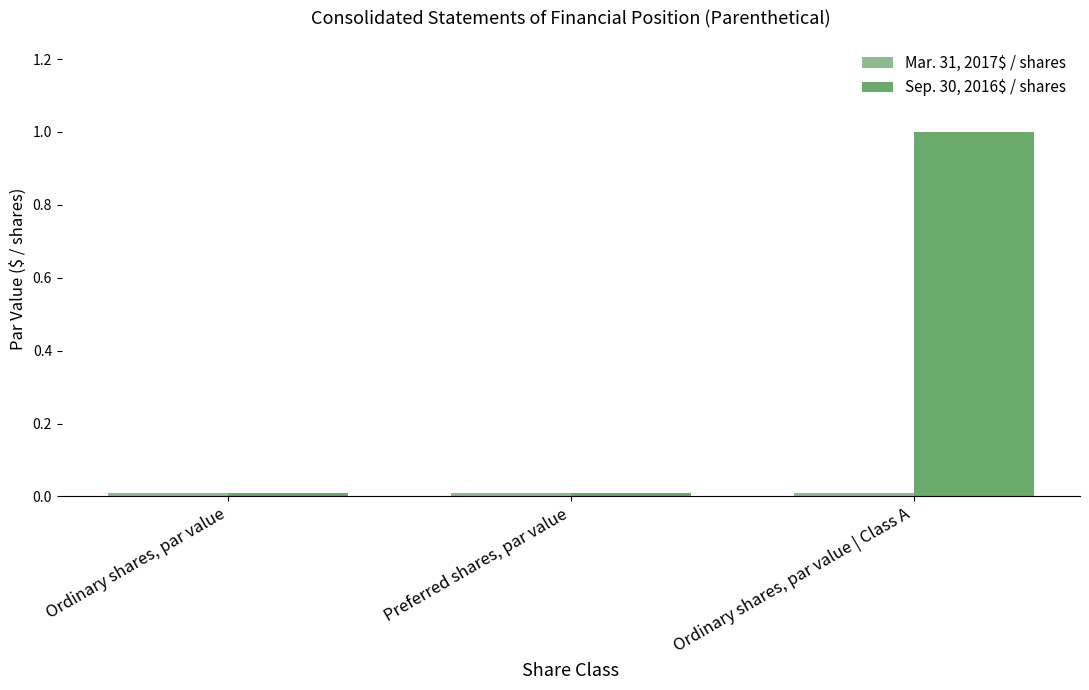

True or false: Sep. 30, 2016$ / shares has a value of 0.0 at Preferred shares, par value.

True